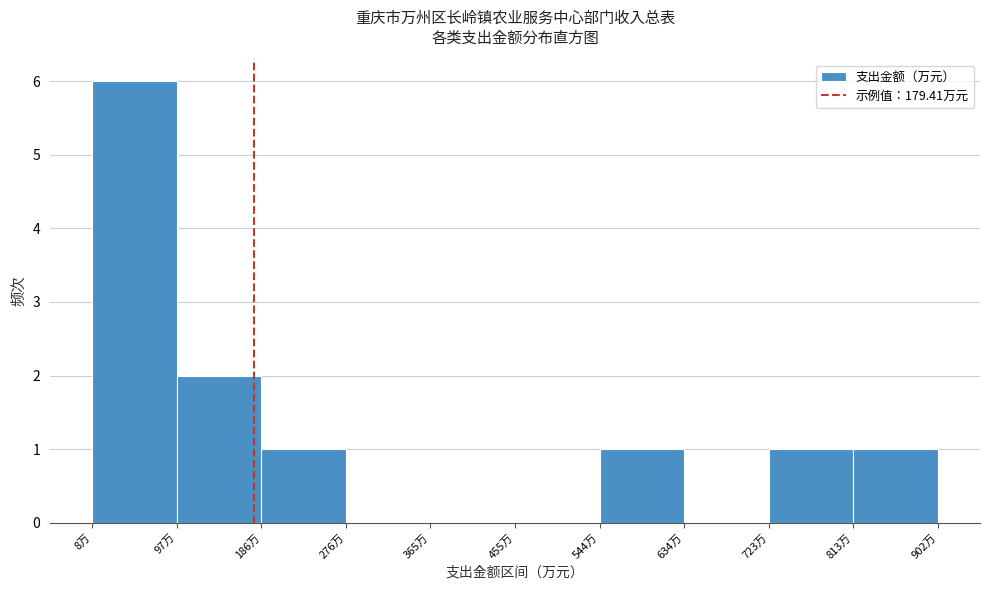

Reading left to right, list every bar in this chart as the range it spans on the x-axis followed by its height. Neither the bar edges nor the heights are printed on the chart, so give them approximately, as read against the axes.

10 to 100: 6
100 to 190: 2
190 to 280: 1
280 to 370: 0
370 to 460: 0
460 to 540: 0
540 to 630: 1
630 to 720: 0
720 to 810: 1
810 to 900: 1